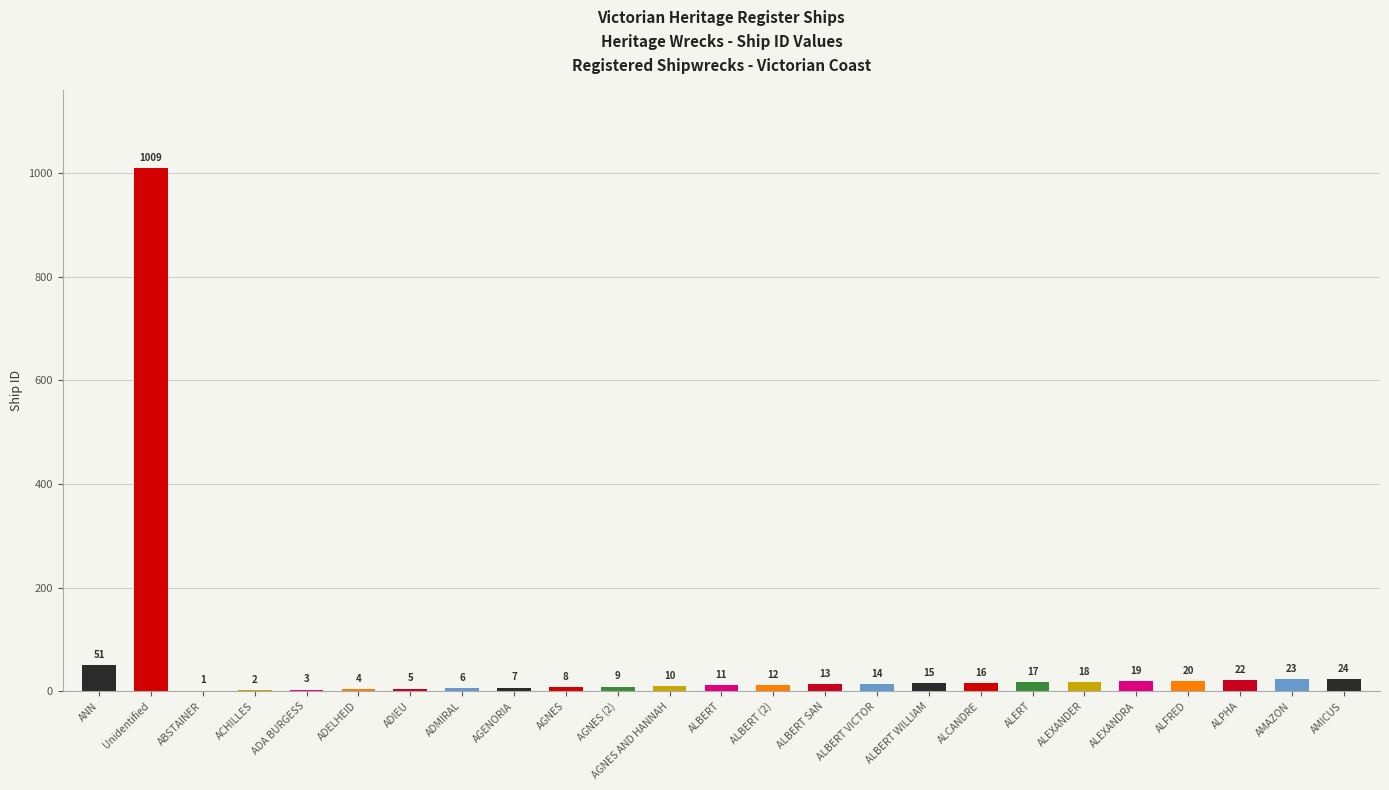

Where does the data first go above 13?

ANN